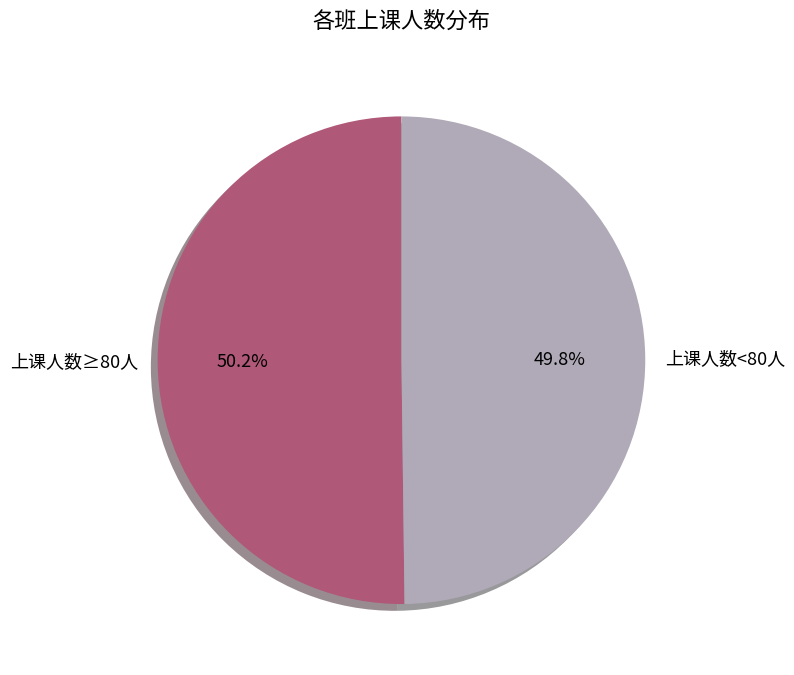

Combined, do 上课人数≥80人 and 上课人数<80人 account for over 50%?

Yes